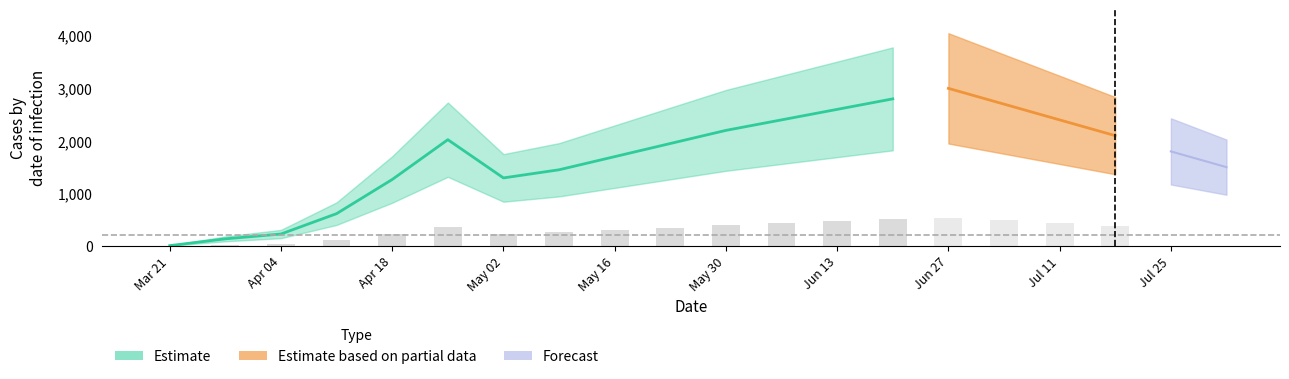

What is the difference between the highest and lowest values at total?

227